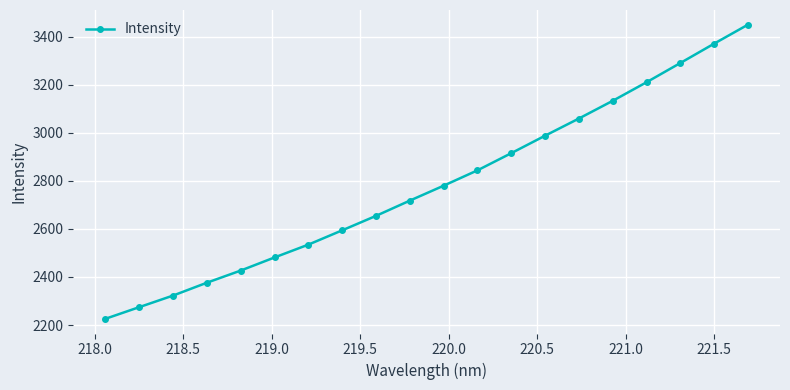

True or false: there are more than 2 points higher than both neighbors.

False